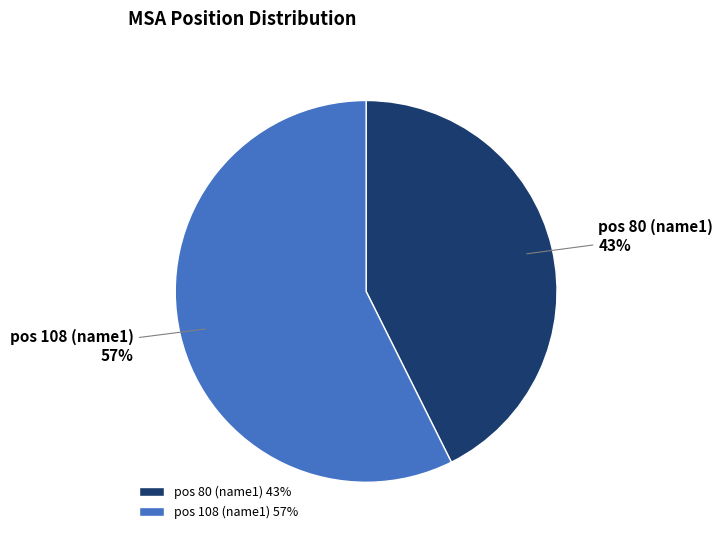

How many segments does this pie chart have?

2